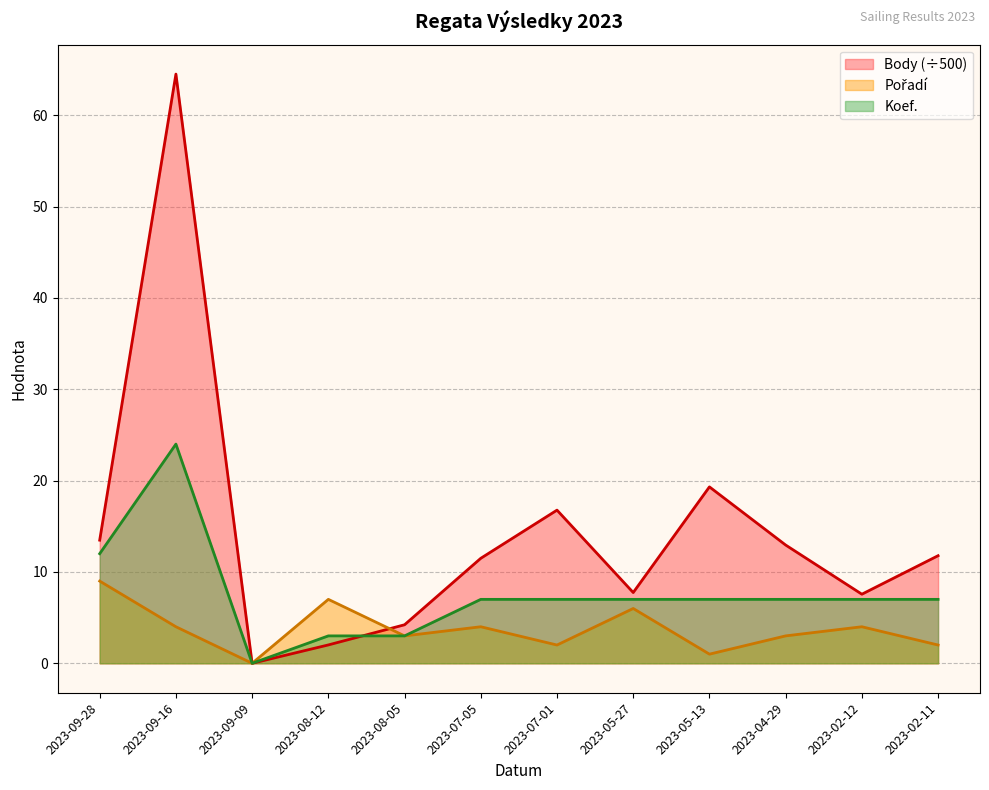

Which category has the highest value across all series?

2023-09-16